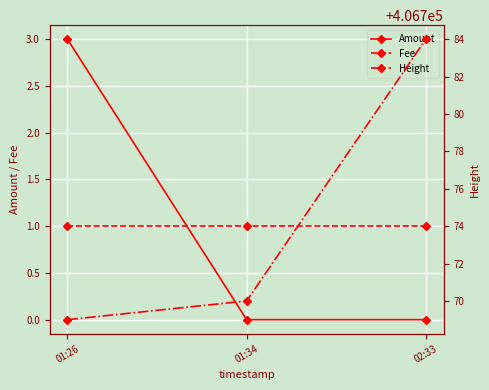

What are all the series names shown in the legend?

Amount, Fee, Height